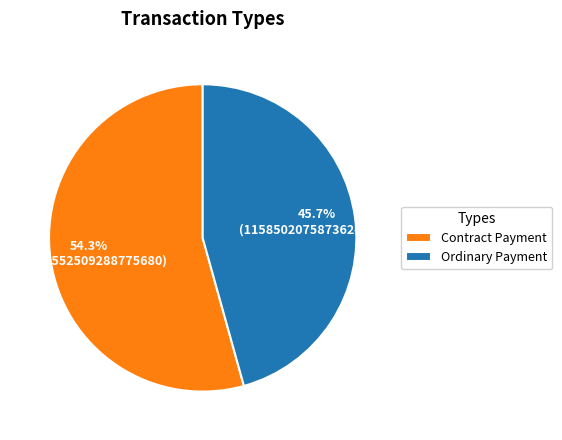

Which has a higher value, Ordinary Payment or Contract Payment?

Contract Payment